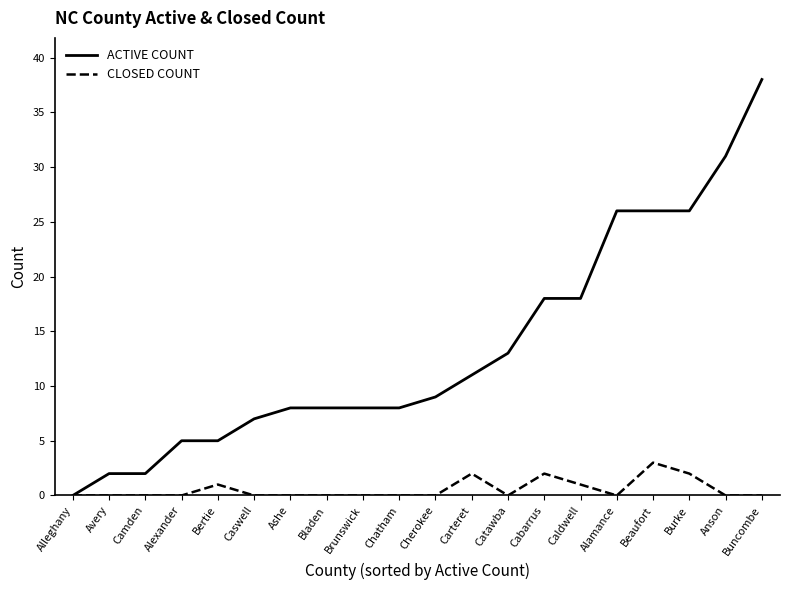

Which series has the largest total across all categories?

ACTIVE COUNT